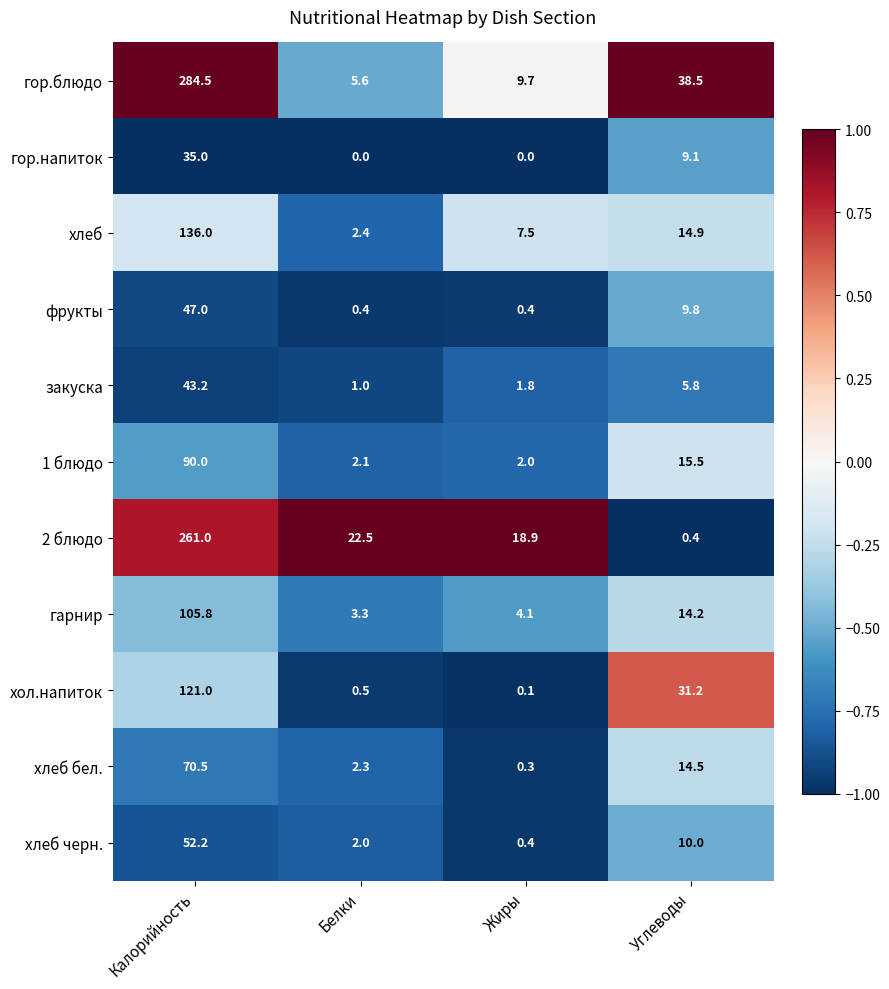

Which series has the widest spread of values?

гор.блюдо